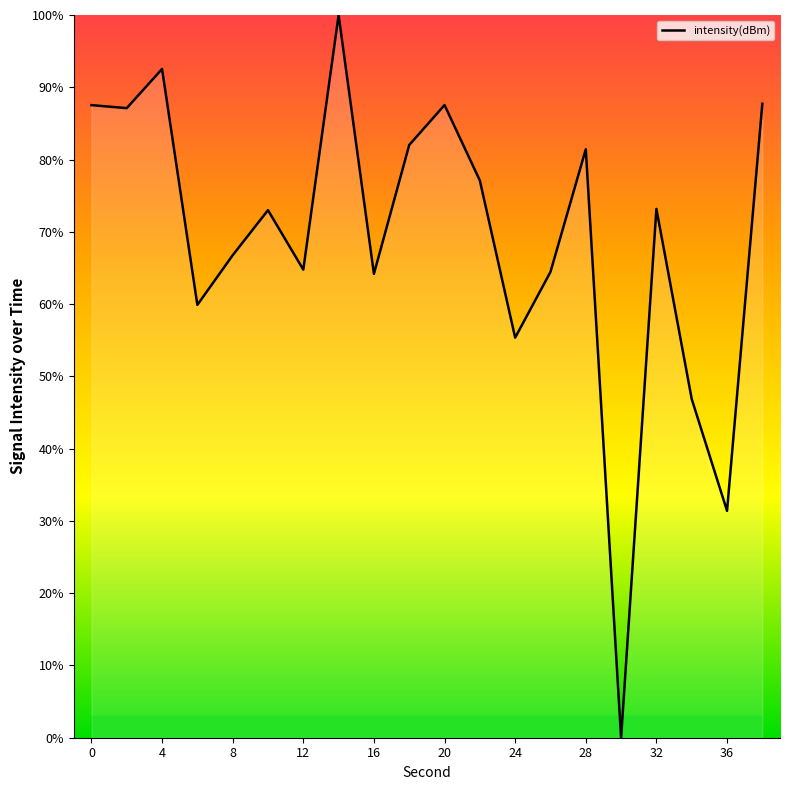

What is the difference between the maximum and minimum values?

100.0